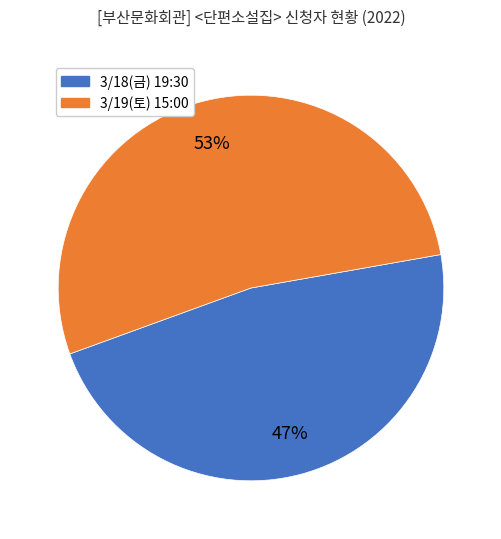

Is there any slice that represents more than half of the pie?

Yes